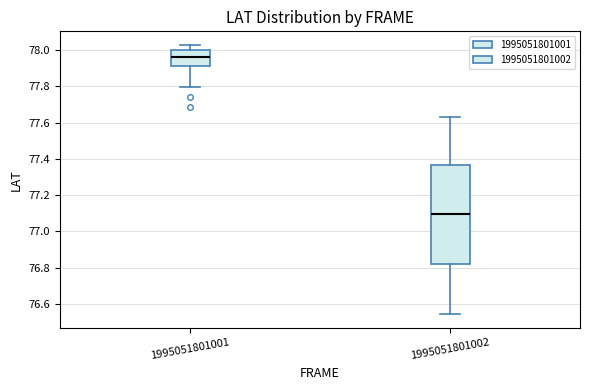

Which box's median line is the lowest?

1995051801002